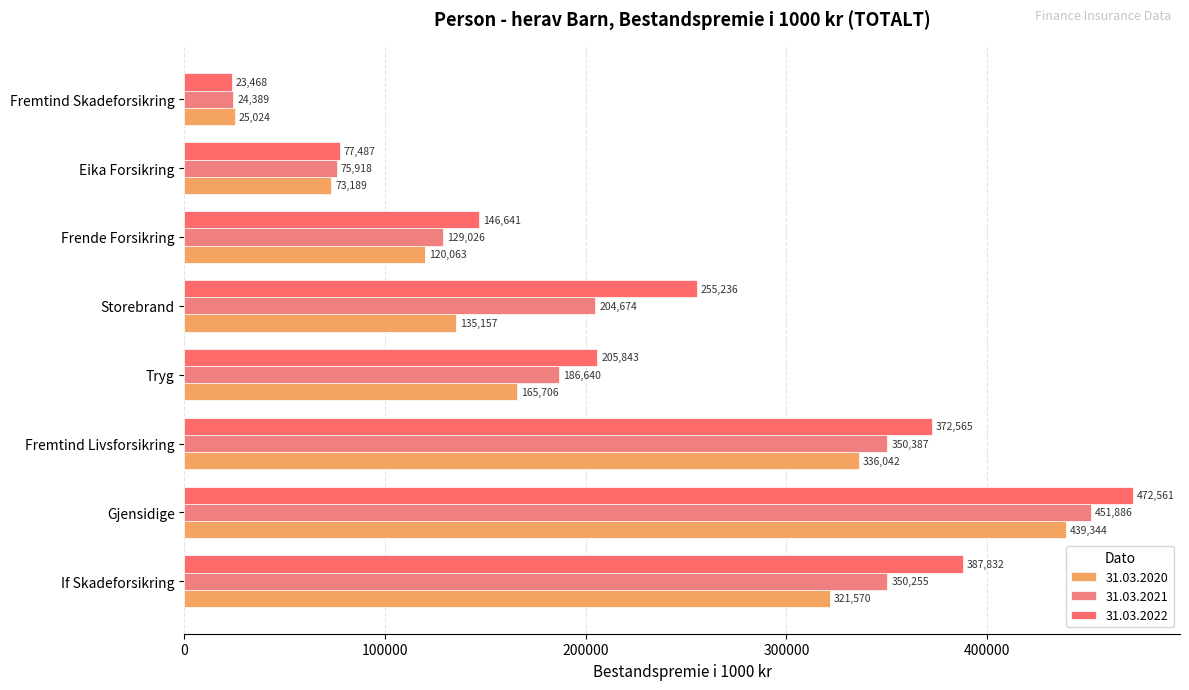

How many data points in 31.03.2021 are less than 204674?

4